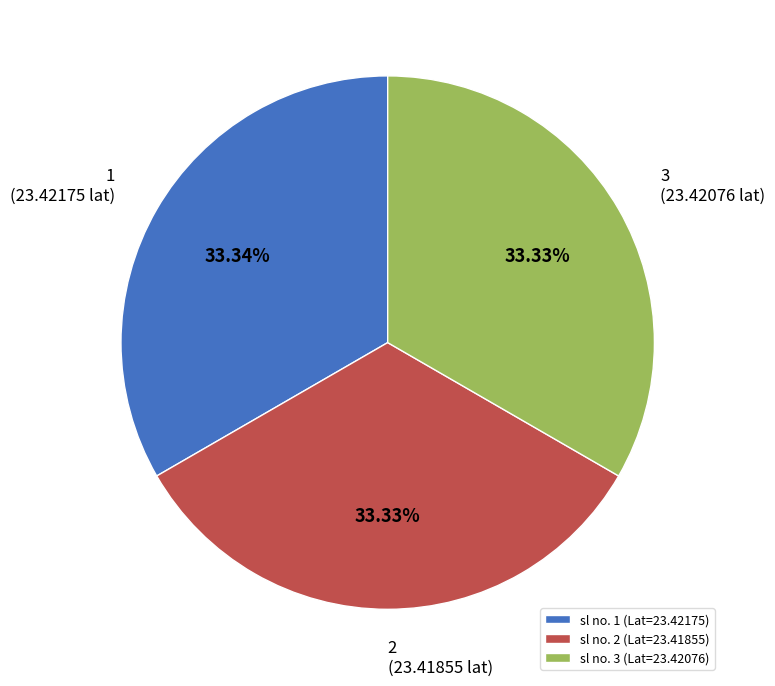

Do sl no. 2 (Lat=23.41855) and sl no. 3 (Lat=23.42076) together represent more than half of the pie?

Yes